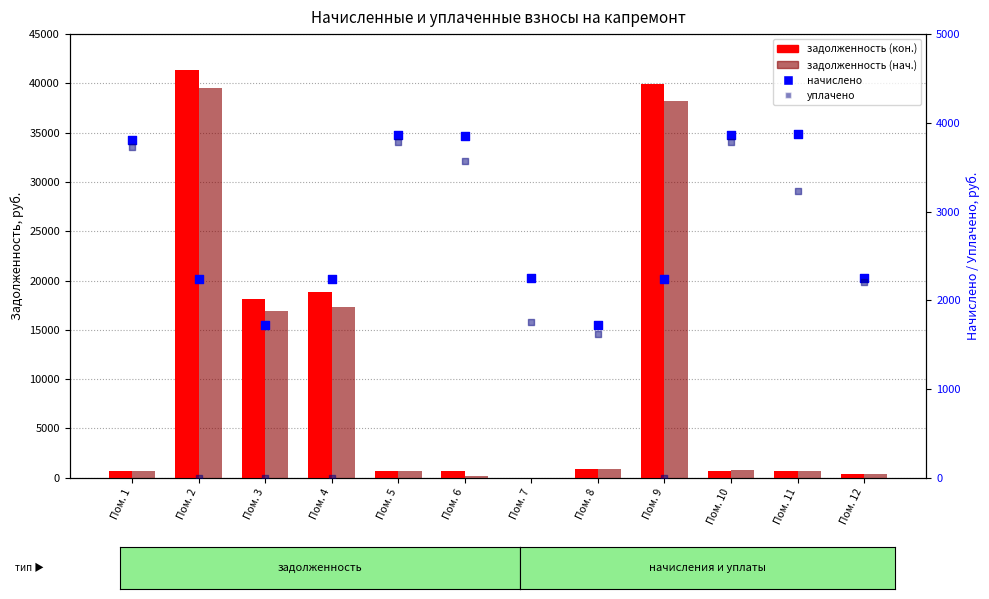

Which series reaches the minimum Y coordinate?

задолженность (кон.)